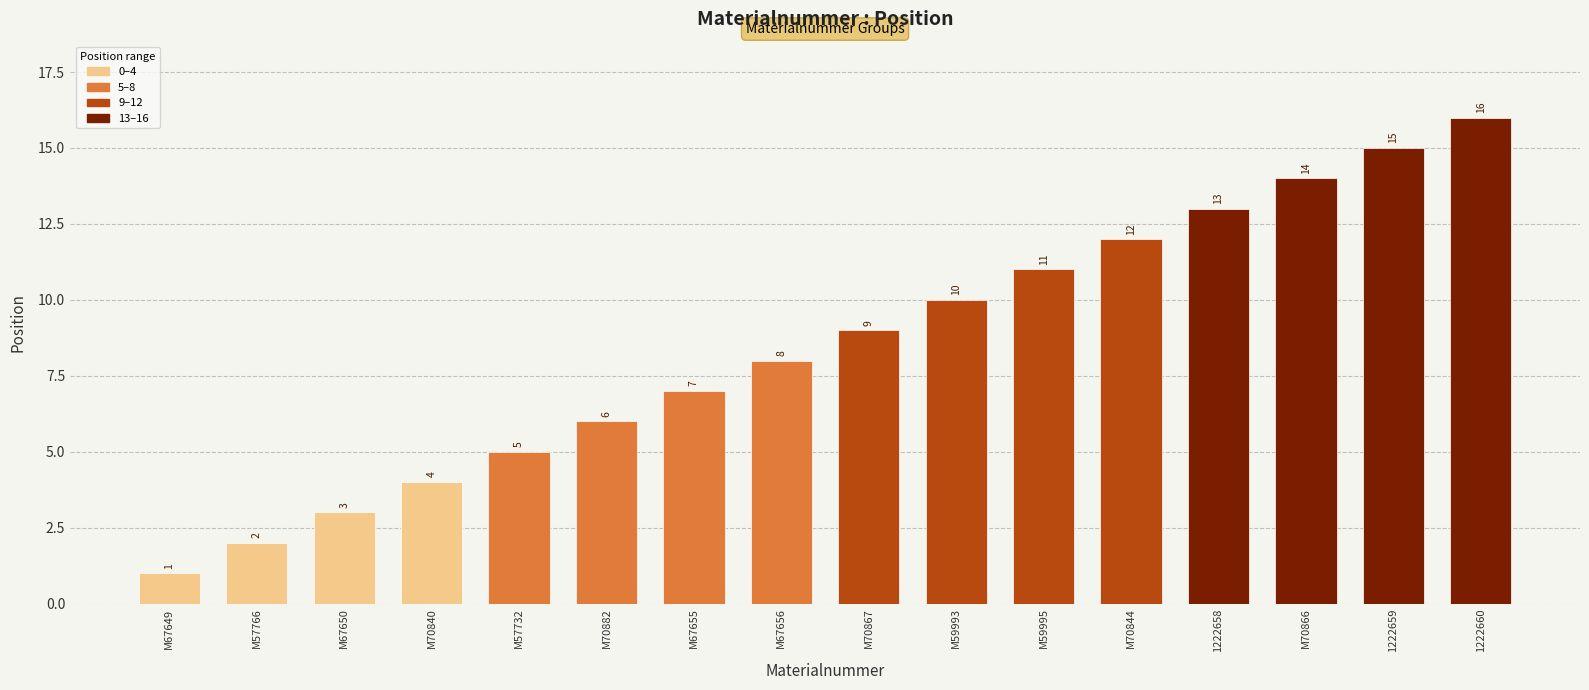

At which category does the chart reach its minimum across all series?

M67649